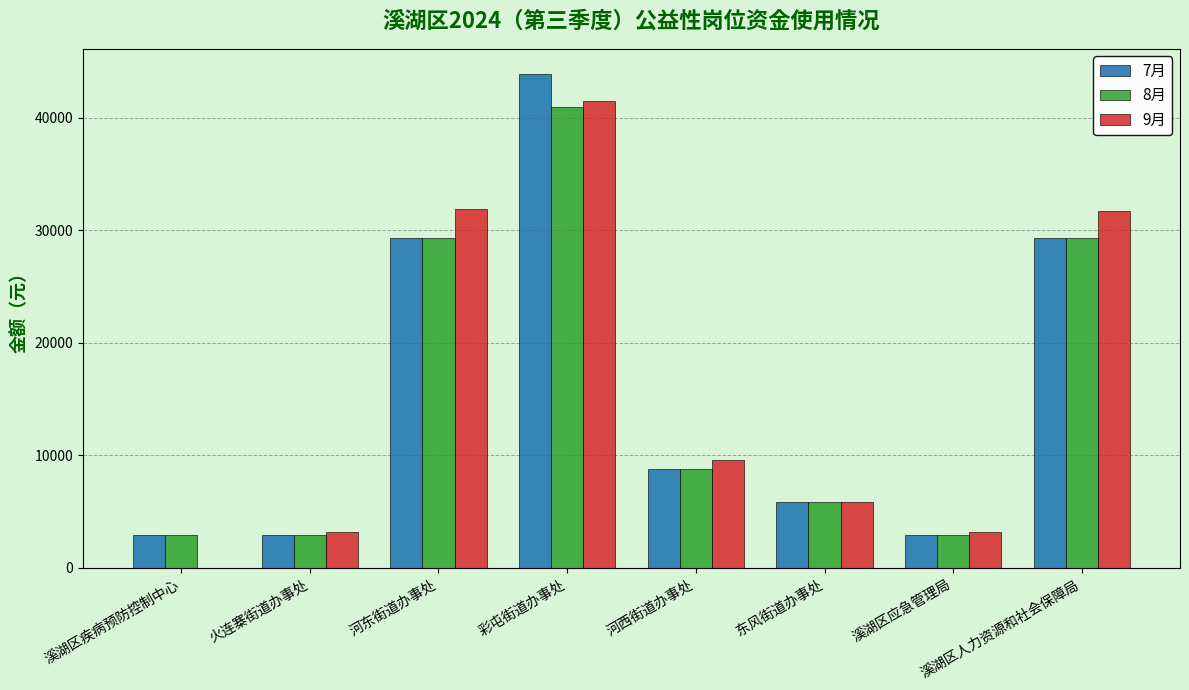

Which series changed the most between 河西街道办事处 and 溪湖区应急管理局?

9月